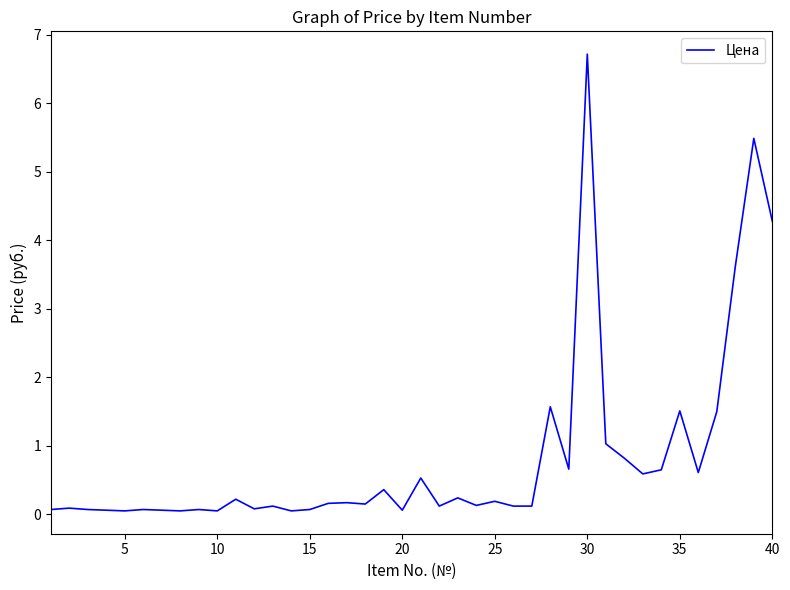

What is the difference between the maximum and minimum values?

6.7